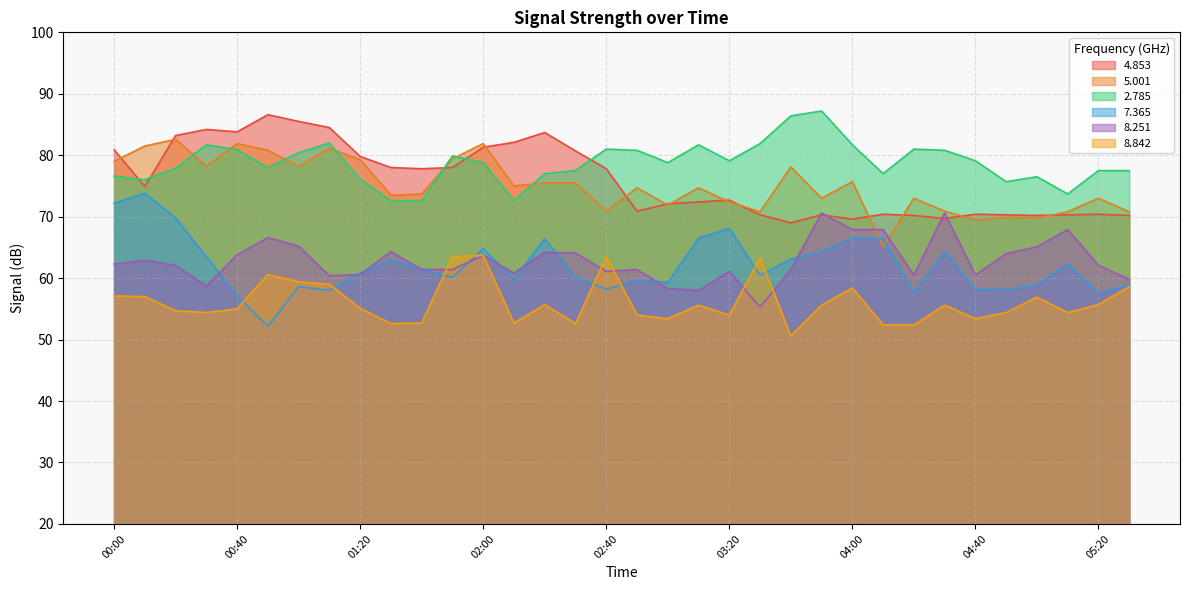

Rank the categories by   5.001 value from highest to lowest.

00:20, 00:40, 02:00, 00:10, 01:10, 00:50, 01:50, 01:20, 00:00, 00:30, 01:00, 03:40, 04:00, 02:20, 02:30, 02:10, 02:50, 03:10, 01:40, 01:30, 03:50, 04:20, 05:20, 03:20, 03:00, 02:40, 04:30, 03:30, 05:10, 05:30, 04:50, 05:00, 04:40, 04:10